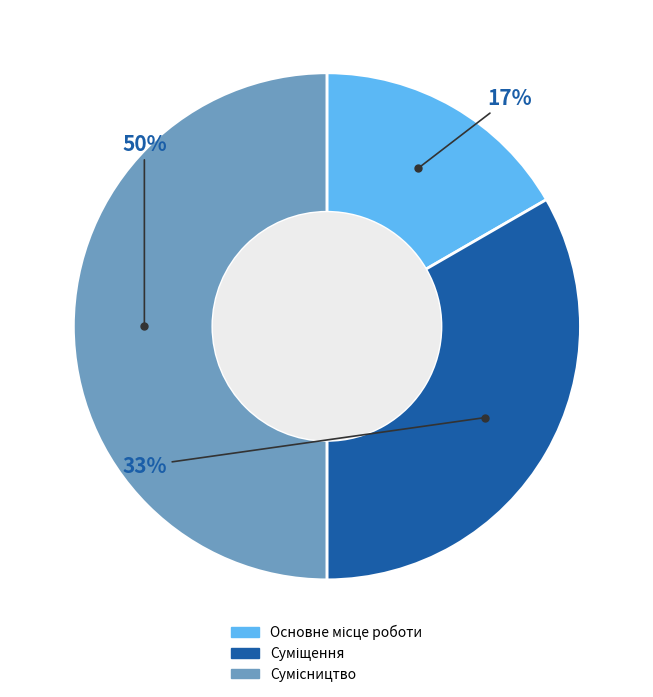

To the nearest percent, what is the difference between the largest and smallest slice percentages?

33%